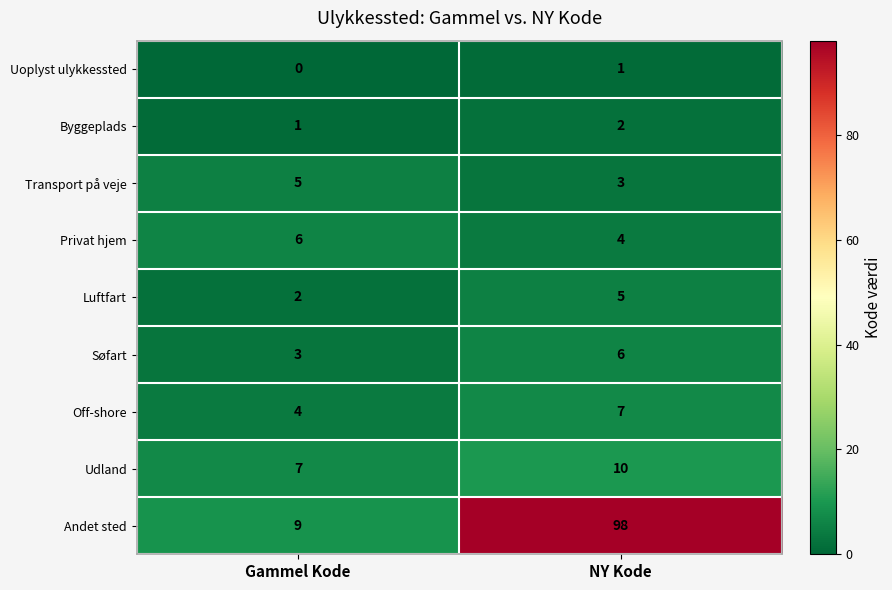

Read the Udland value at Gammel Kode.

7